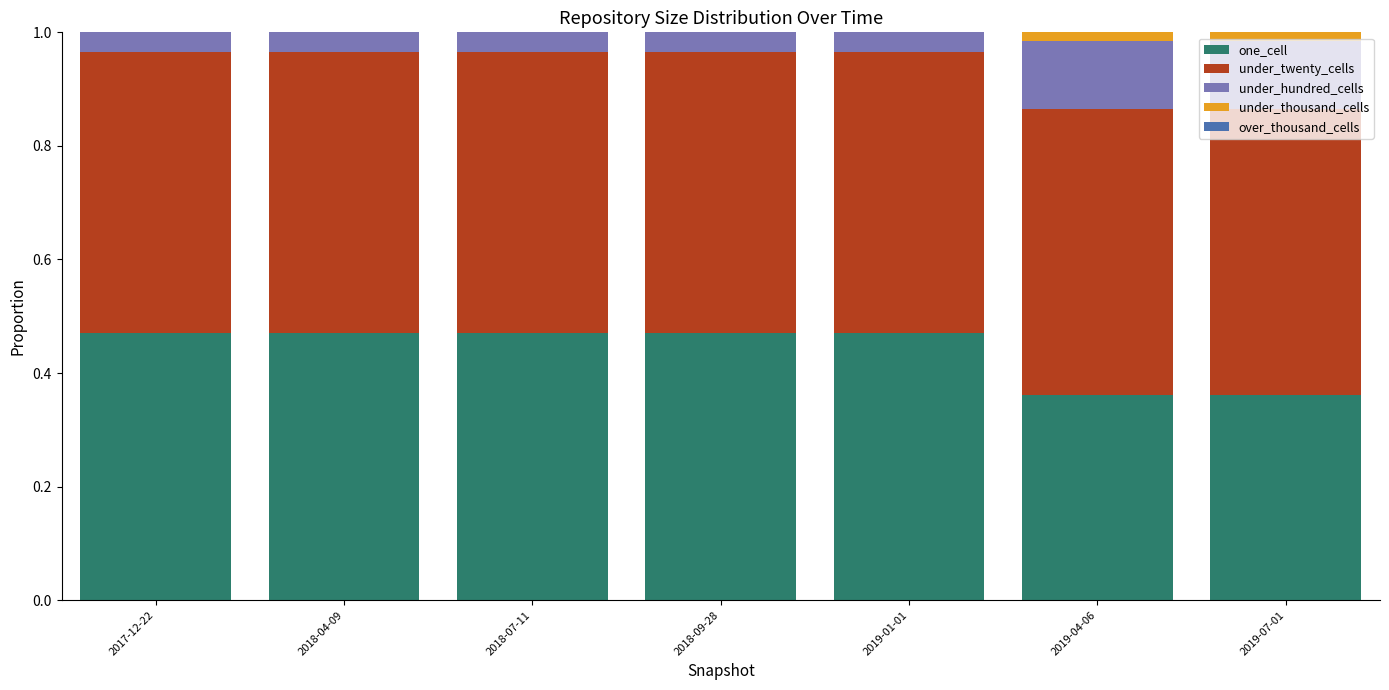

Is it true that one_cell equals 0.5 at 2019-07-01?

False